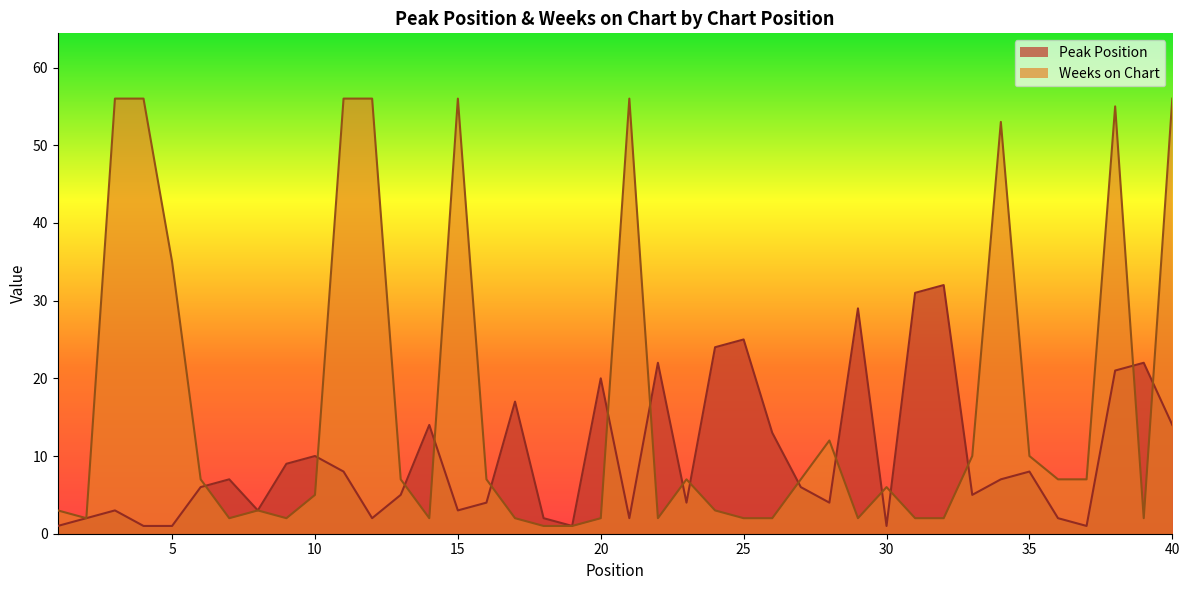

True or false: Peak Position has more than 2 interior local peaks.

True